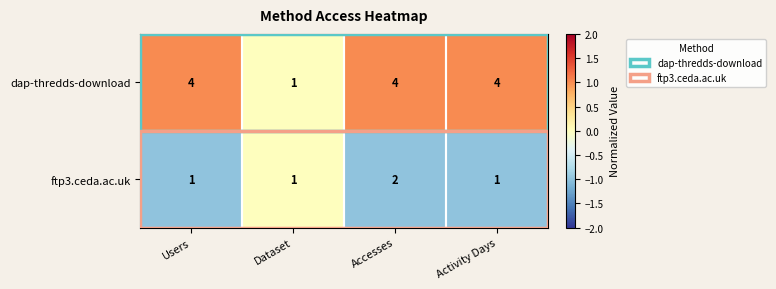

What is the greatest value displayed?

4